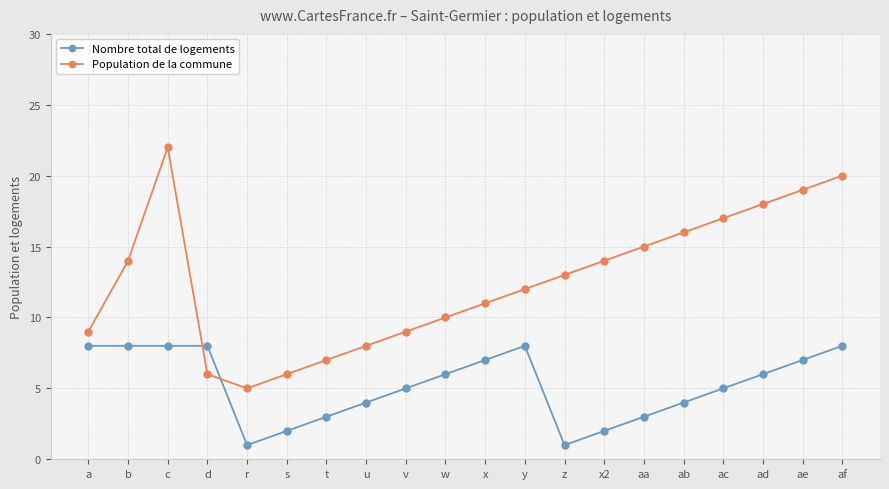

Count the number of data series in this chart.

2